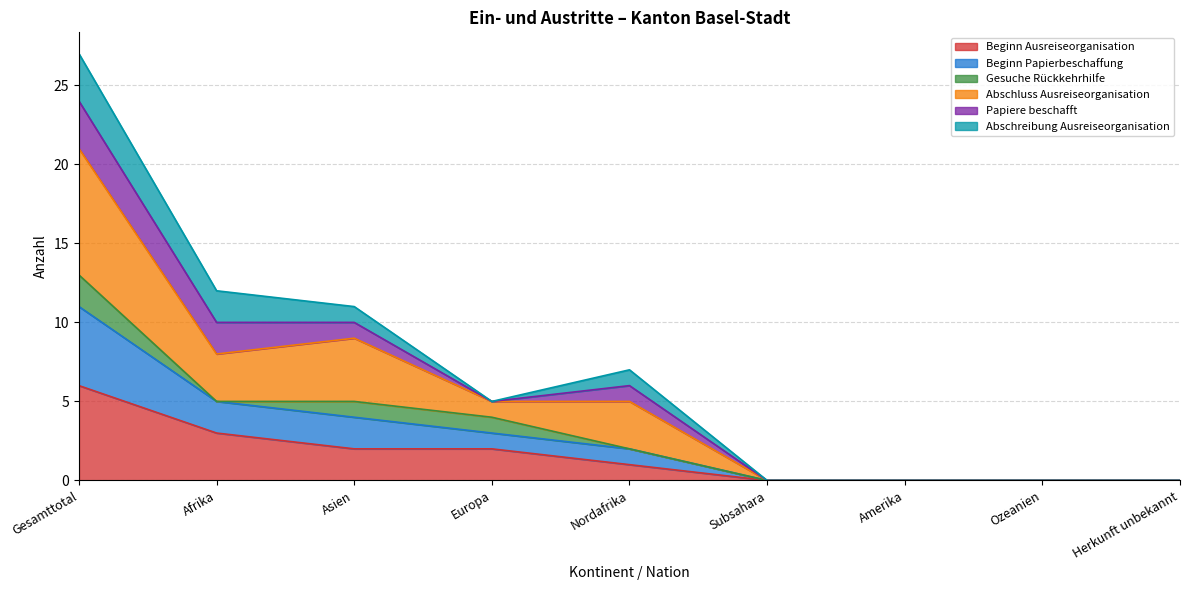

Does the chart display data point markers on the line(s)?

No